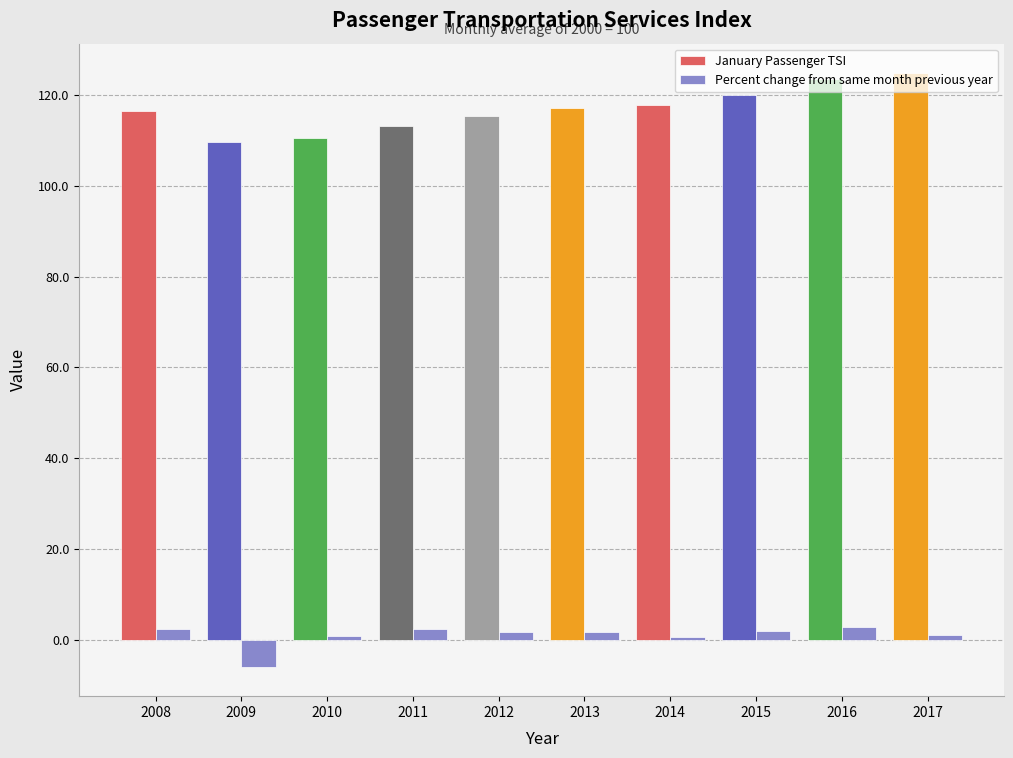

What is the sum of all January Passenger TSI values?

1169.0